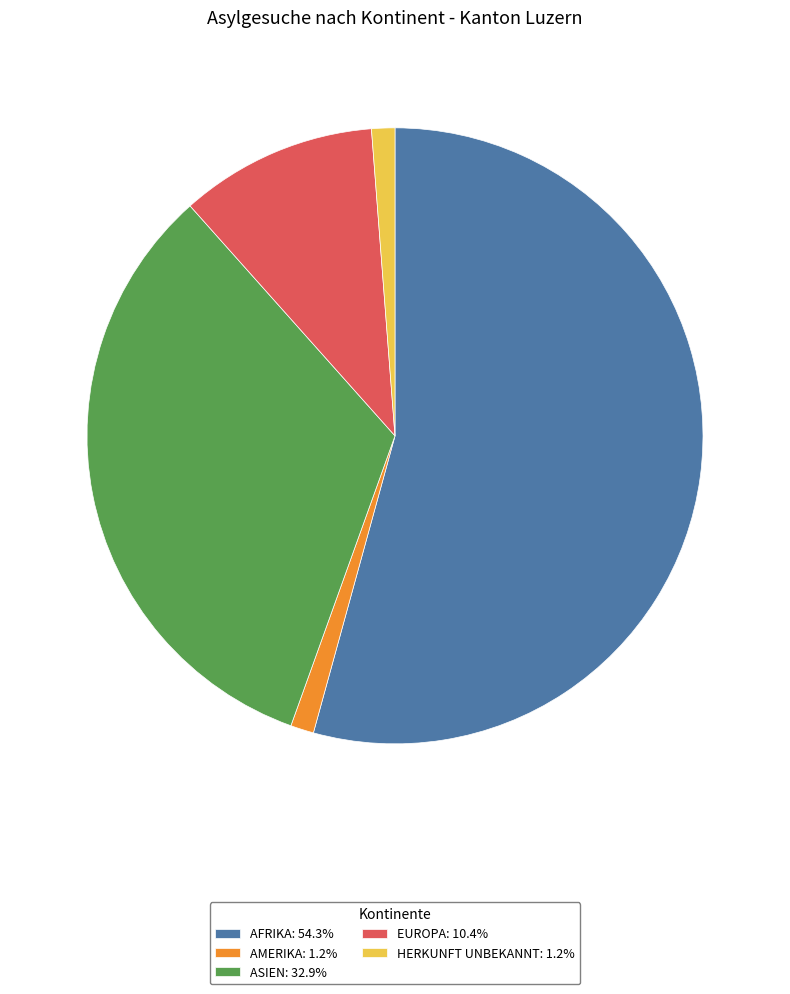

Does AMERIKA: 1.2% represent more than half of the total?

No